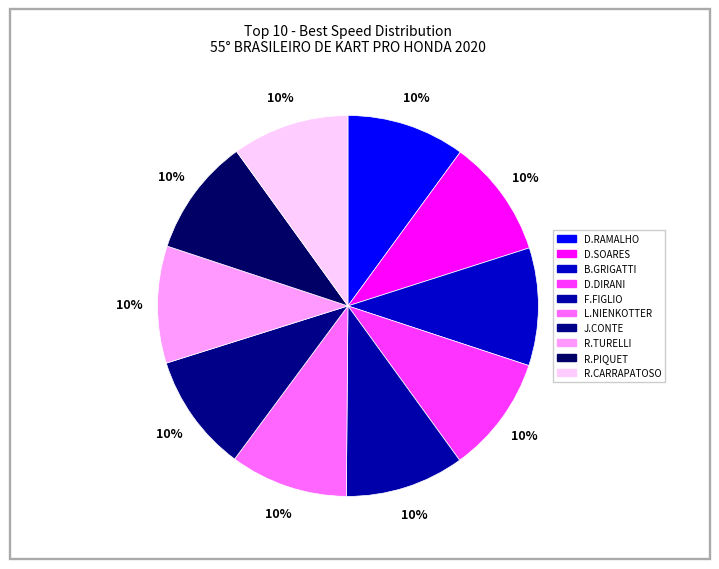

To the nearest percent, what is the average slice percentage?

10%